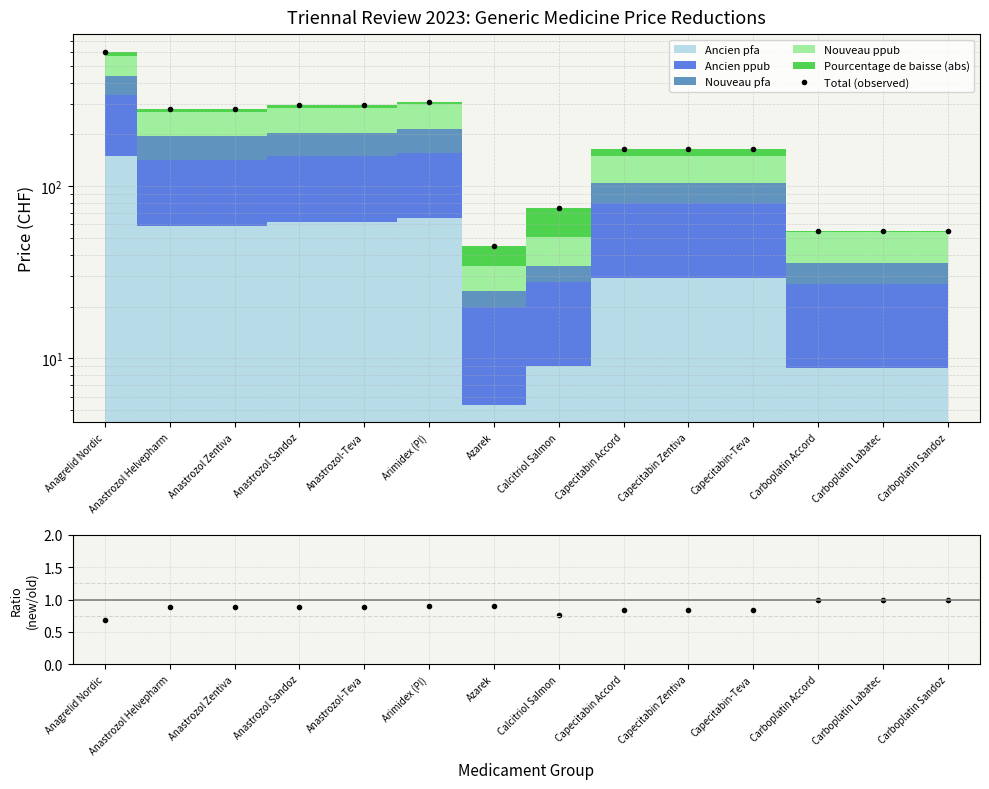

What is the maximum value for Total (observed)?

603.9